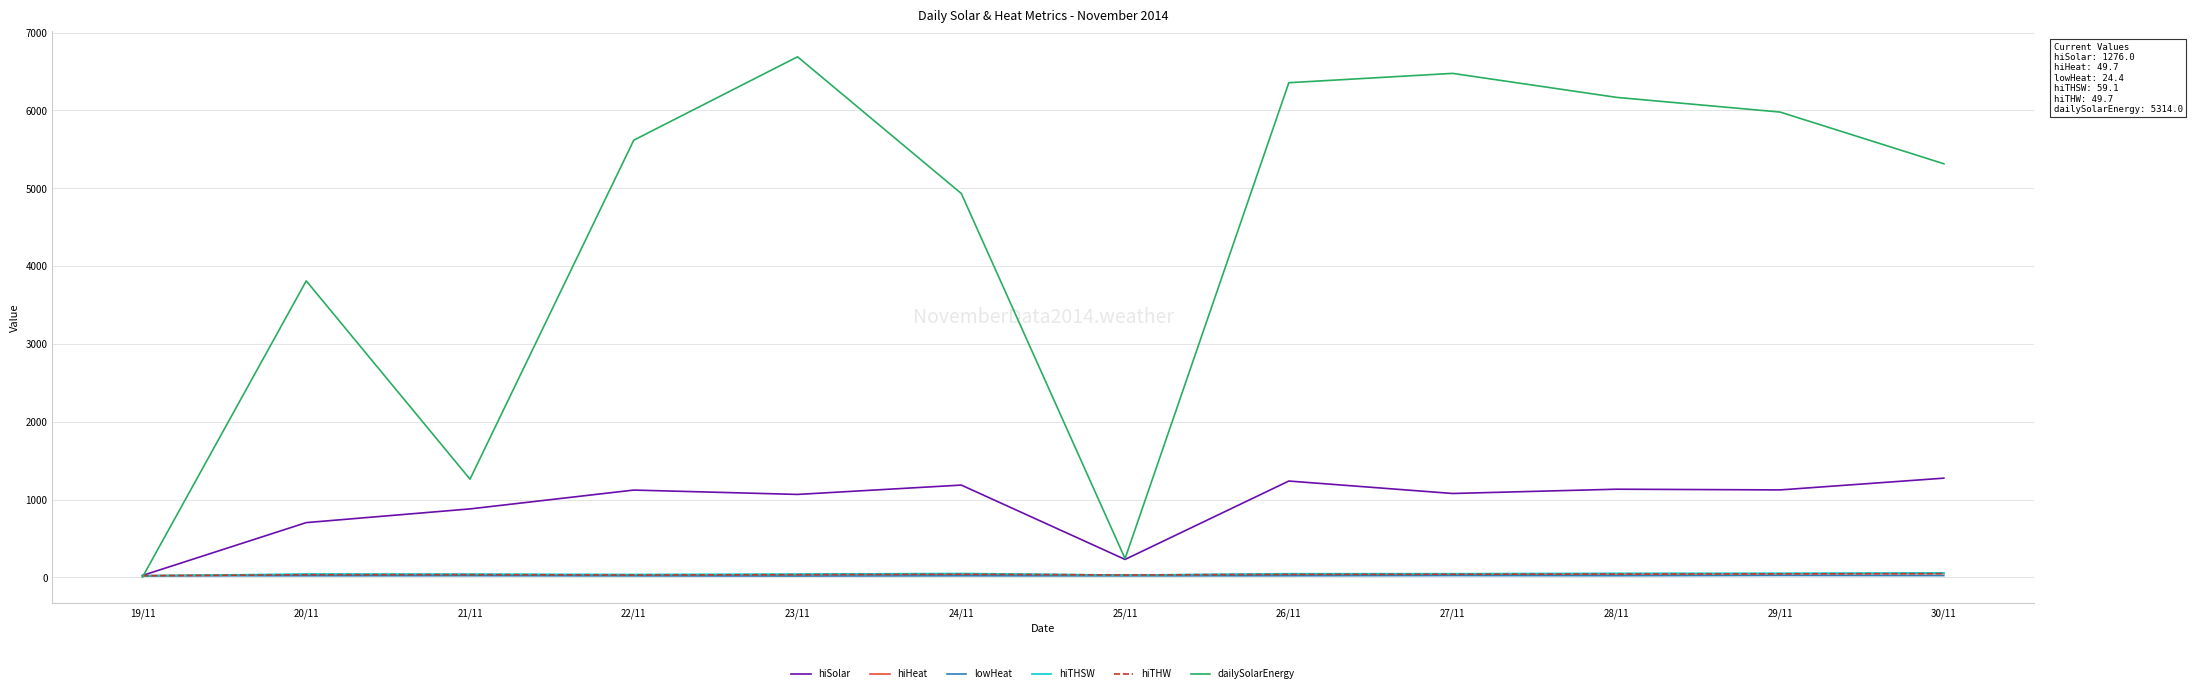

At how many categories does at least one series exceed 5059?

7